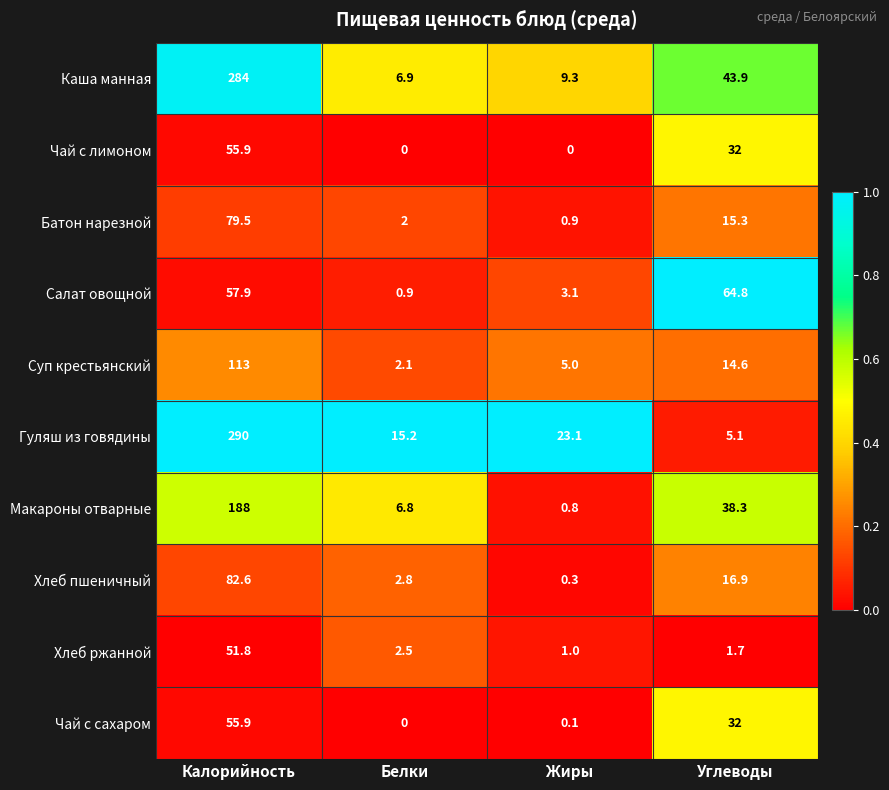

At which category is the sum across all series the highest?

Калорийность